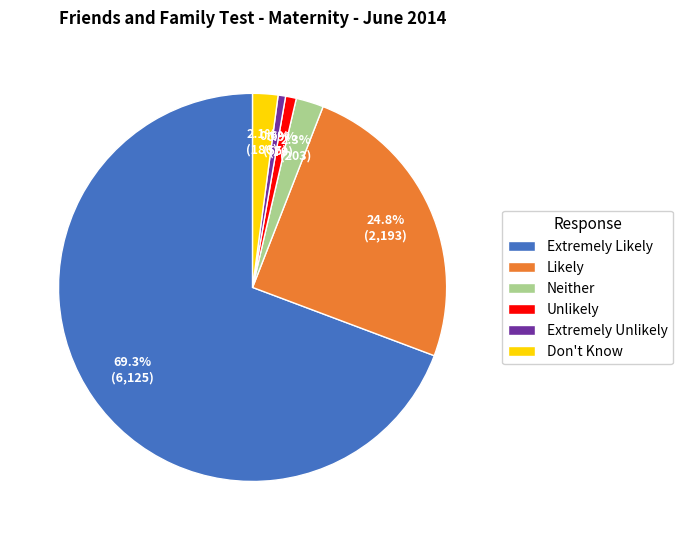

Between Extremely Unlikely and Extremely Likely, which is larger?

Extremely Likely